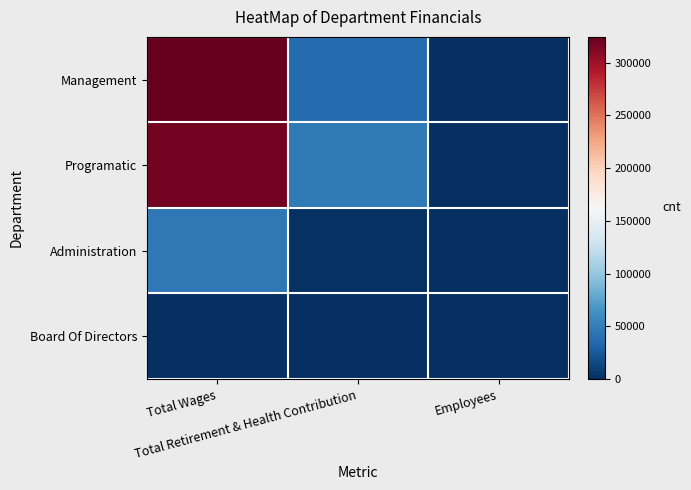

At how many categories does at least one series exceed 21247?

2